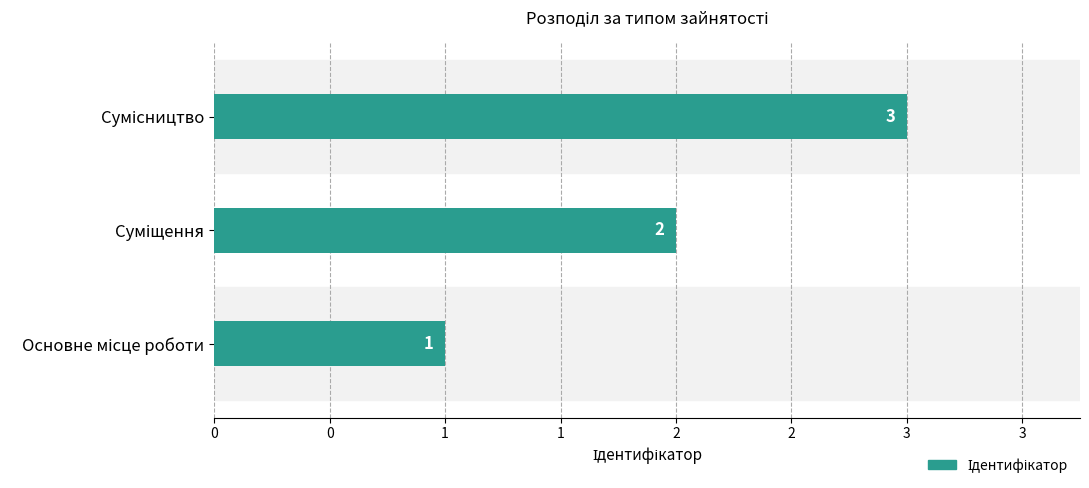

What is the greatest value displayed?

3